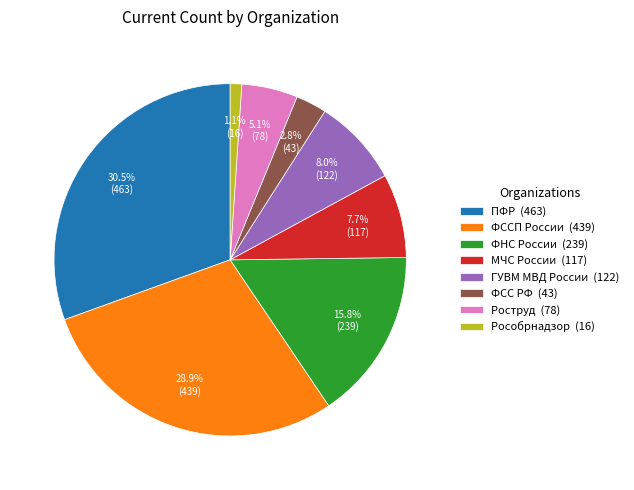

Which category has the biggest portion of the pie?

ПФР